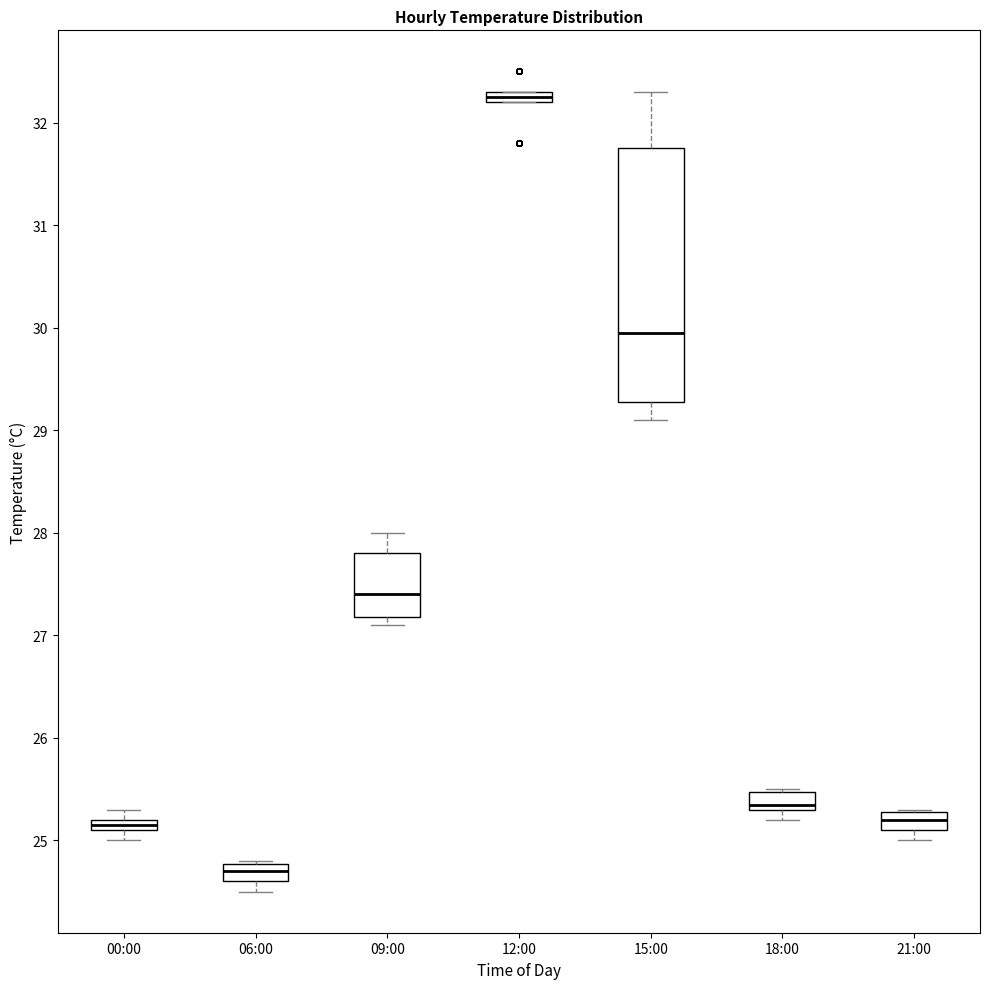

Which box has the lowest median line?

06:00